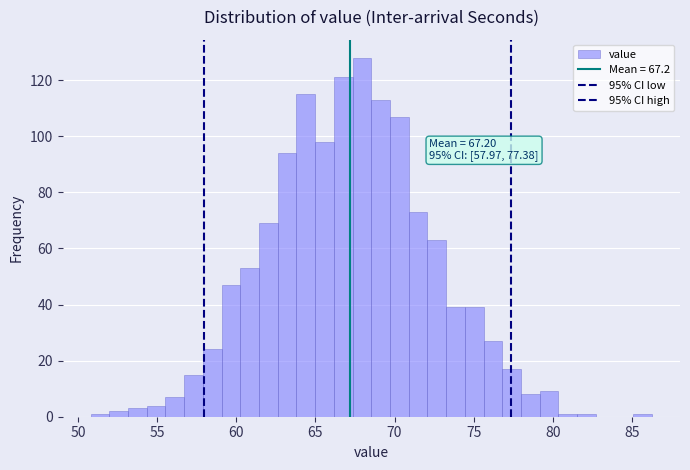

Around what value on the x-axis is the tallest bar? Give the approximate position of its centre, as read against the axis.

68.0